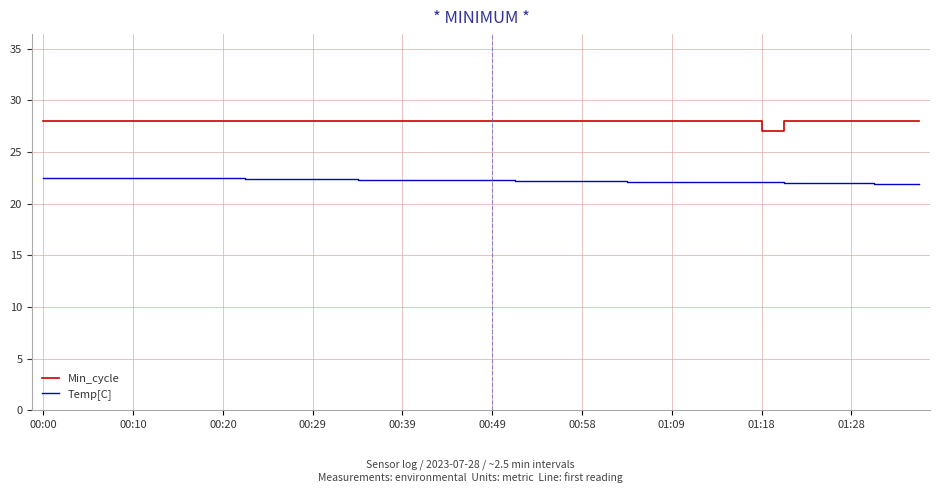

List the series in order of their overall mean, highest first.

Min_cycle, Temp[C]